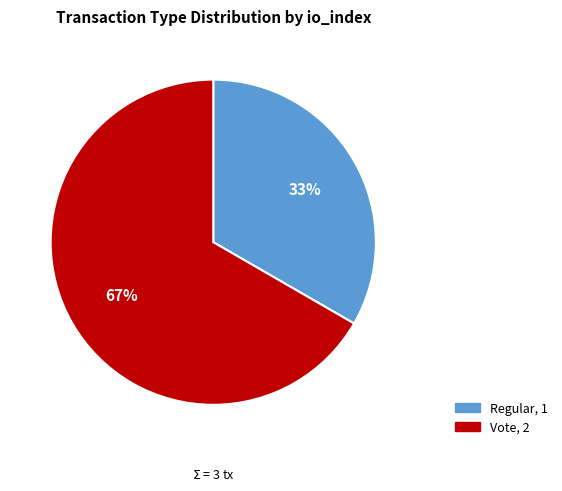

True or false: Regular accounts for 33% of the total.

True